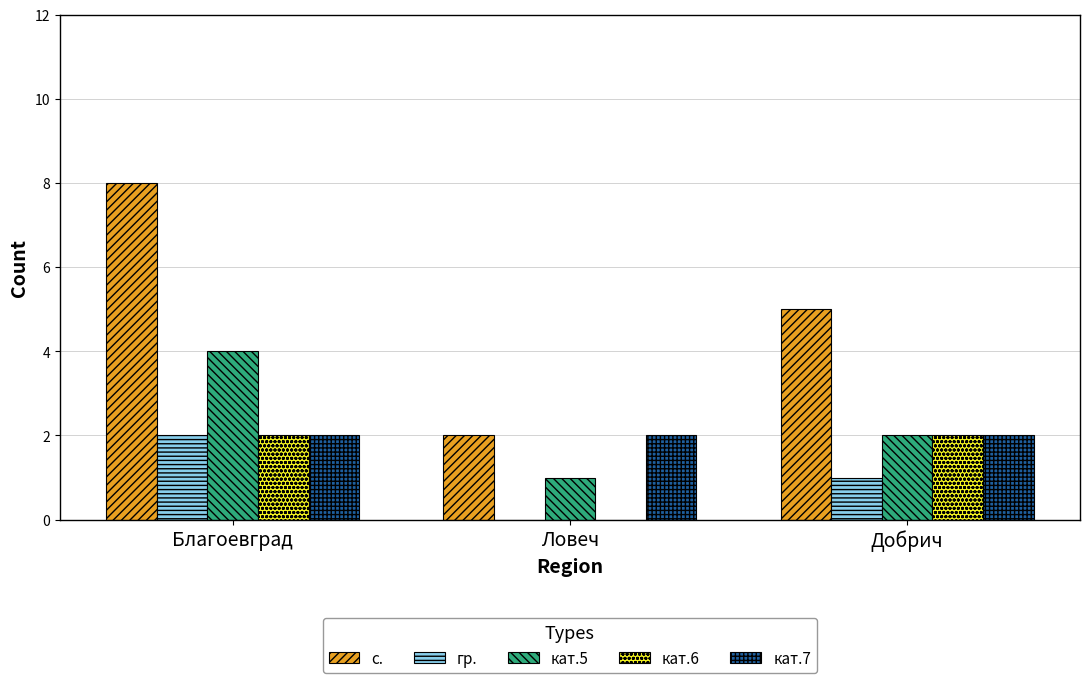

Count the number of categories in the chart.

3